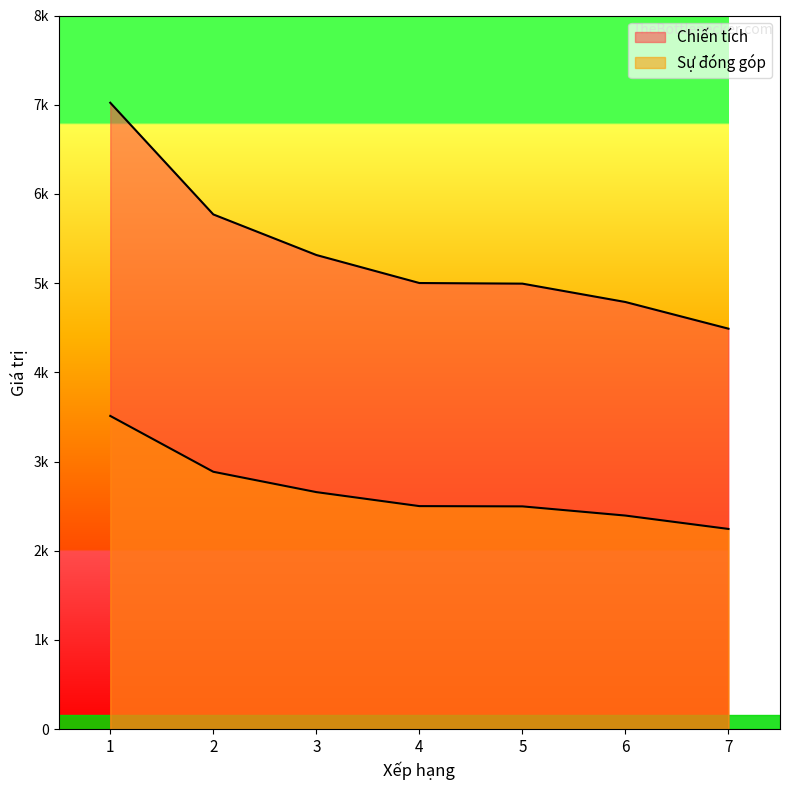

The Sự đóng góp series shows 1032 at 2. True or false?

False